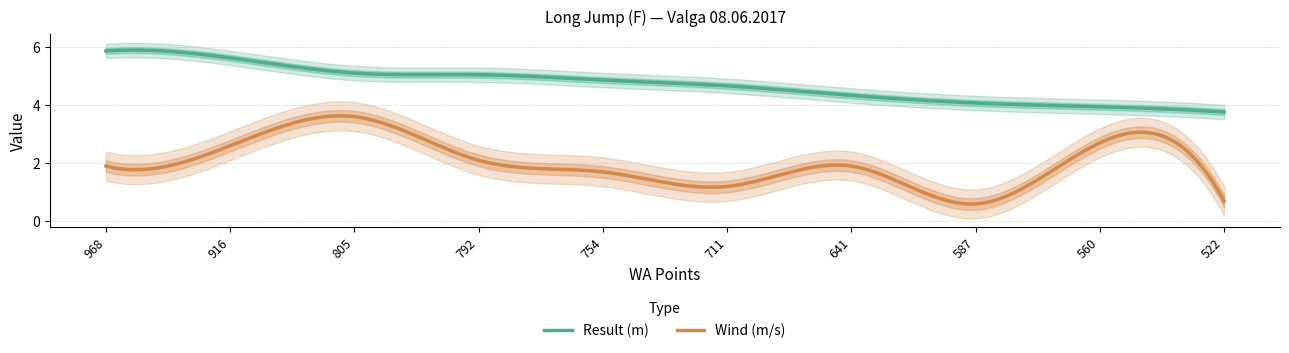

Reading left to right, extract all data points from this chart.

Result: 968=5.9	916=5.6	805=5.1	792=5.0	754=4.9	711=4.7	641=4.3	587=4.1	560=3.9	522=3.8
Wind: 968=1.9	916=2.6	805=3.6	792=2.1	754=1.7	711=1.2	641=1.9	587=0.6	560=2.7	522=0.7